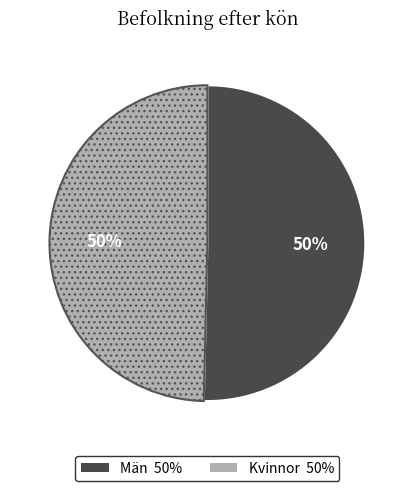

To the nearest percent, what is the combined percentage of Män and Kvinnor?

100%